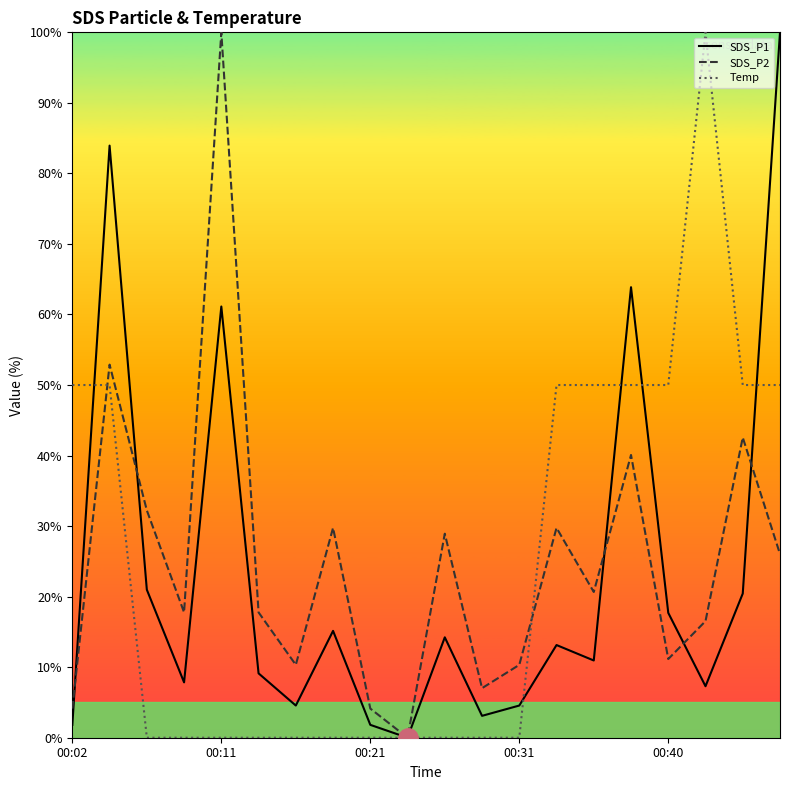

Is this an area chart (filled region under the line)?

No